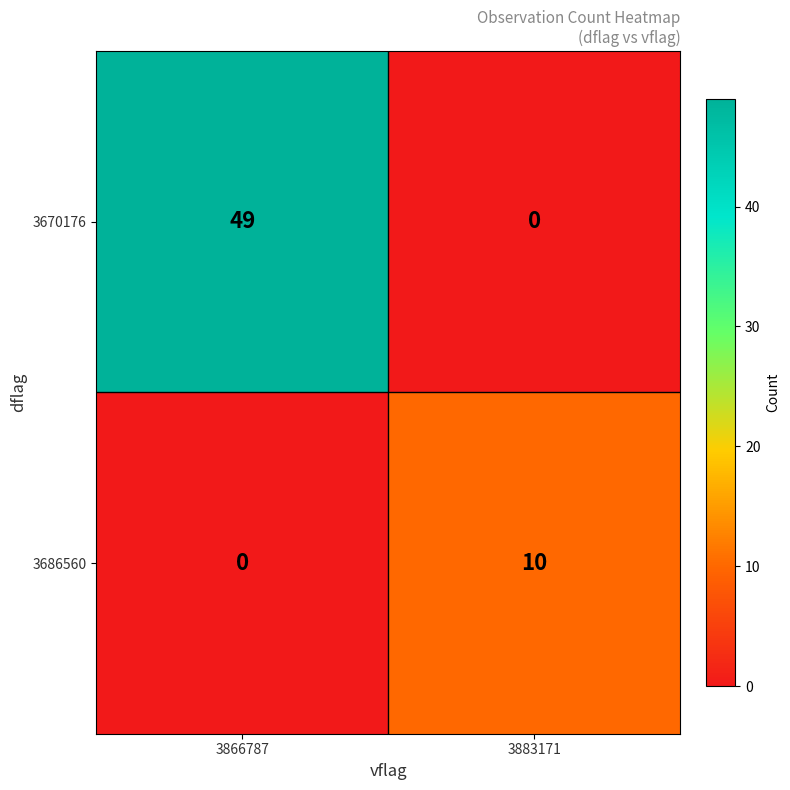

Where is 3670176 nearest to the value 24?

3883171